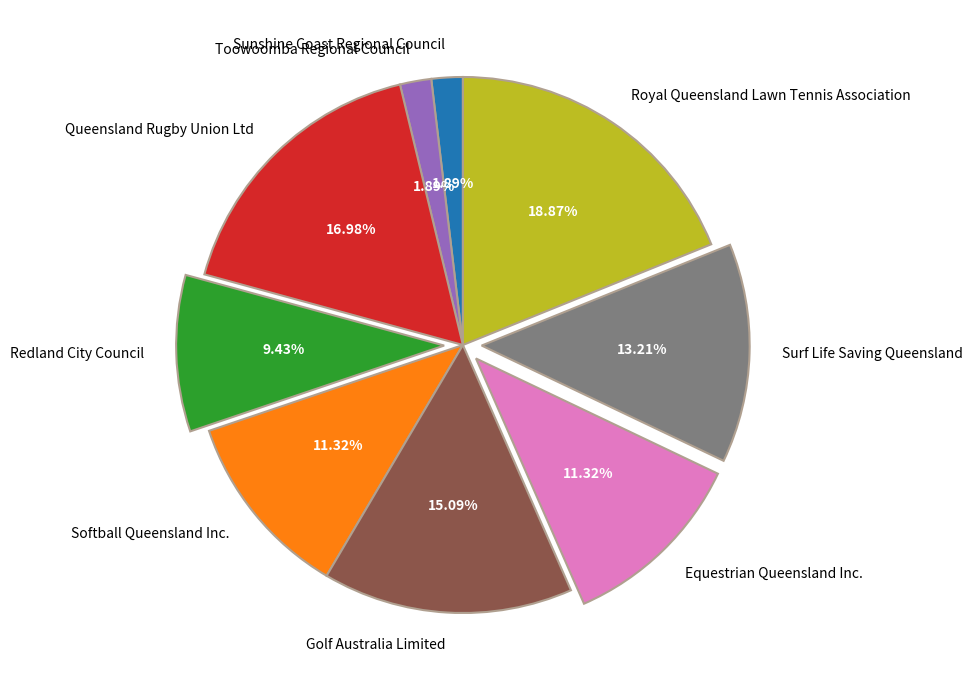

Which slice is the largest?

Royal Queensland Lawn Tennis Association